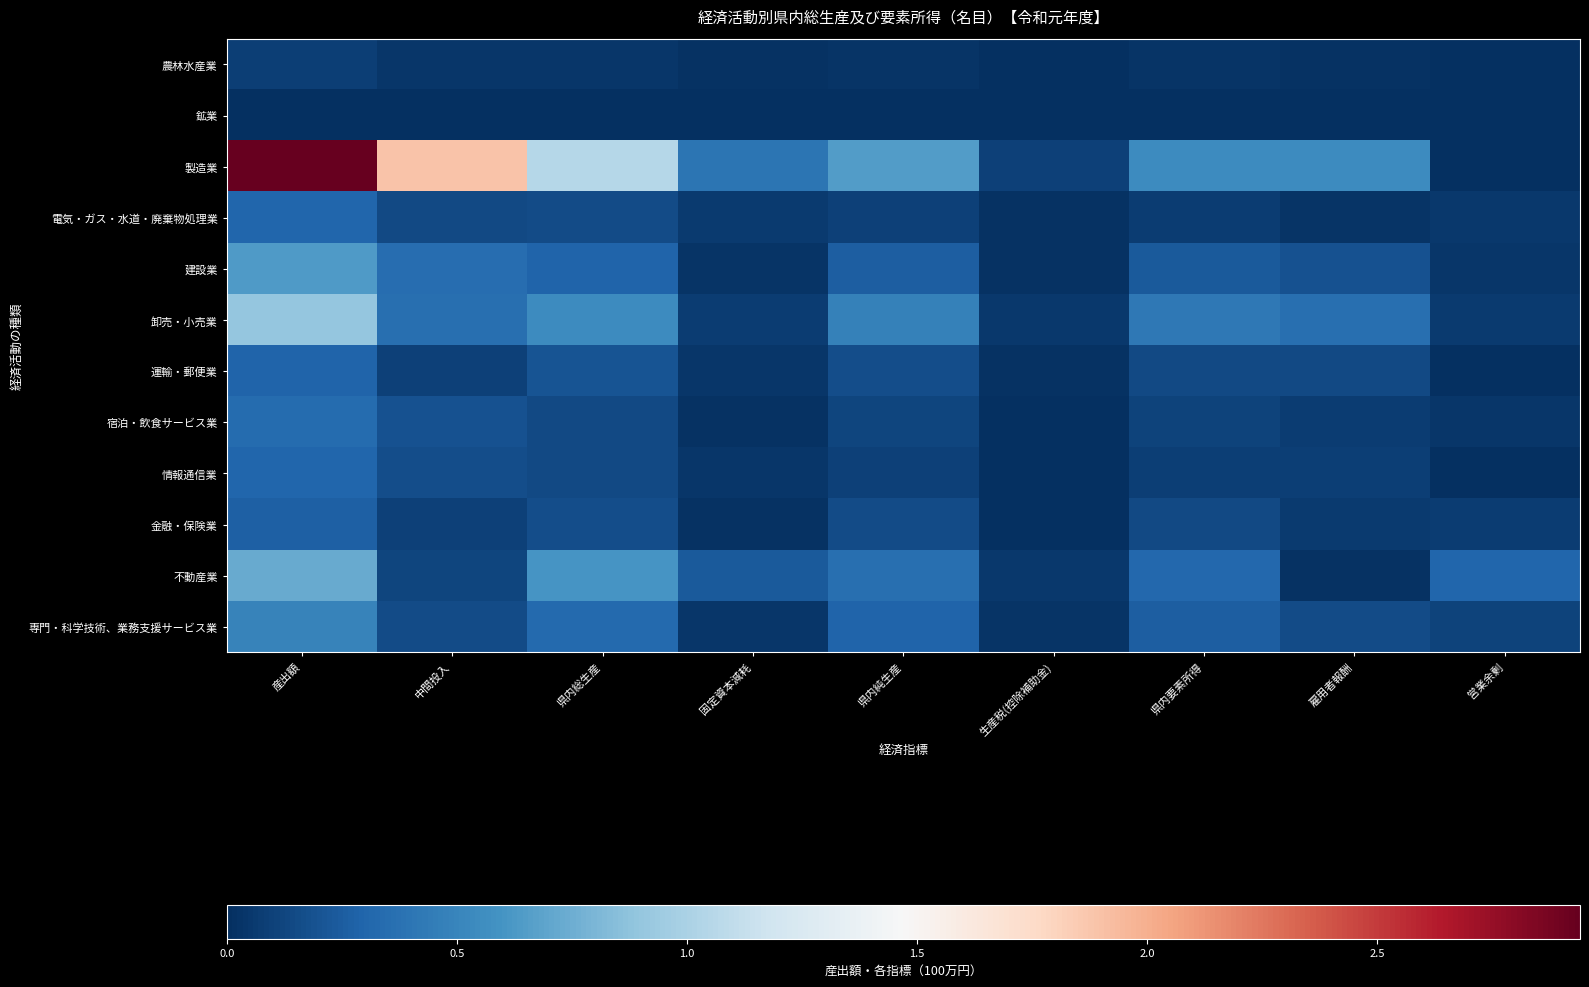

Count the number of categories in the chart.

9